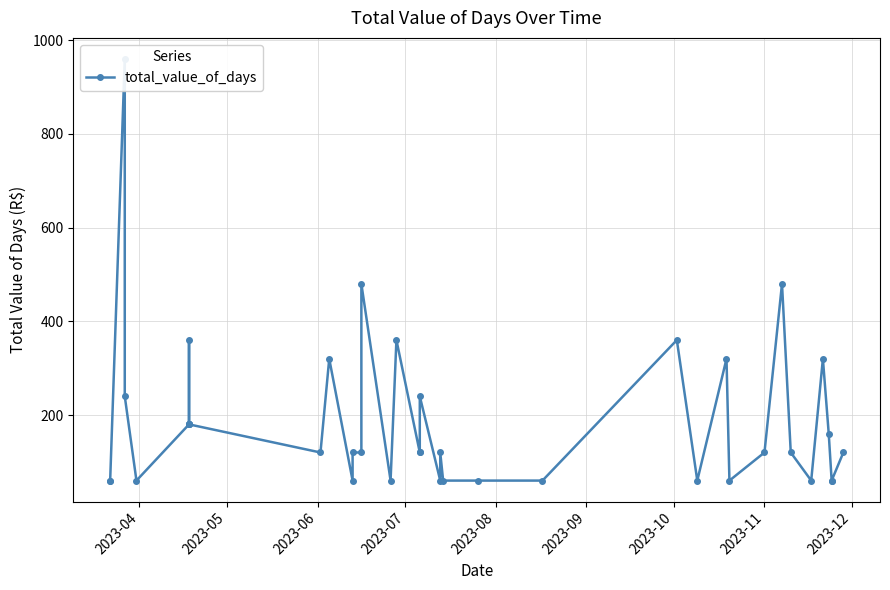

Which label corresponds to the smallest value in the chart?

2023-04